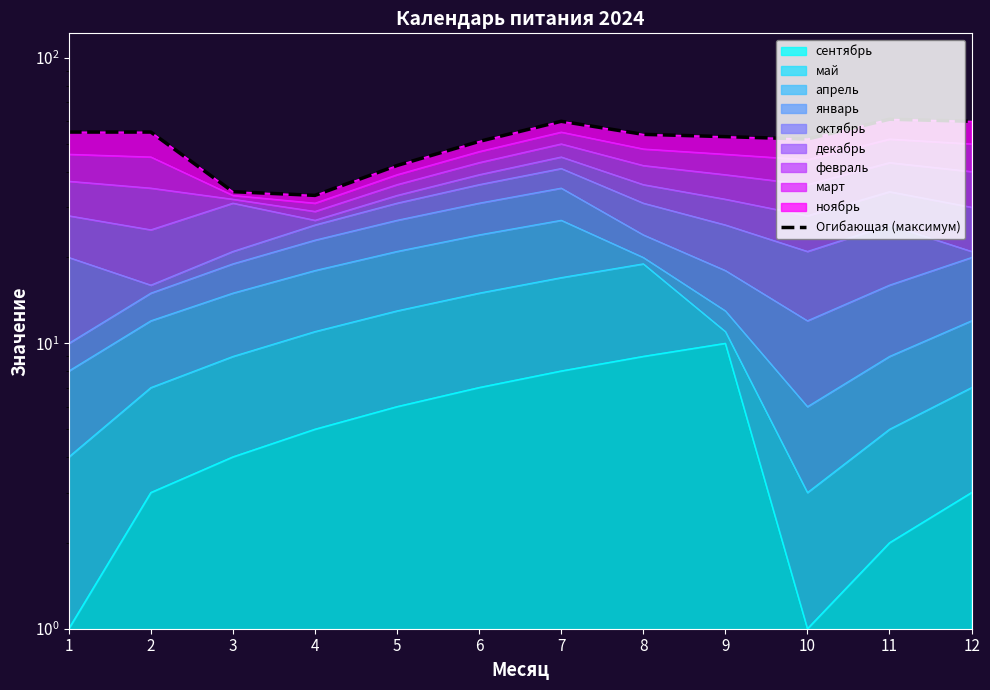

What is the ratio of the value at 2 to the value at 3?

1.6